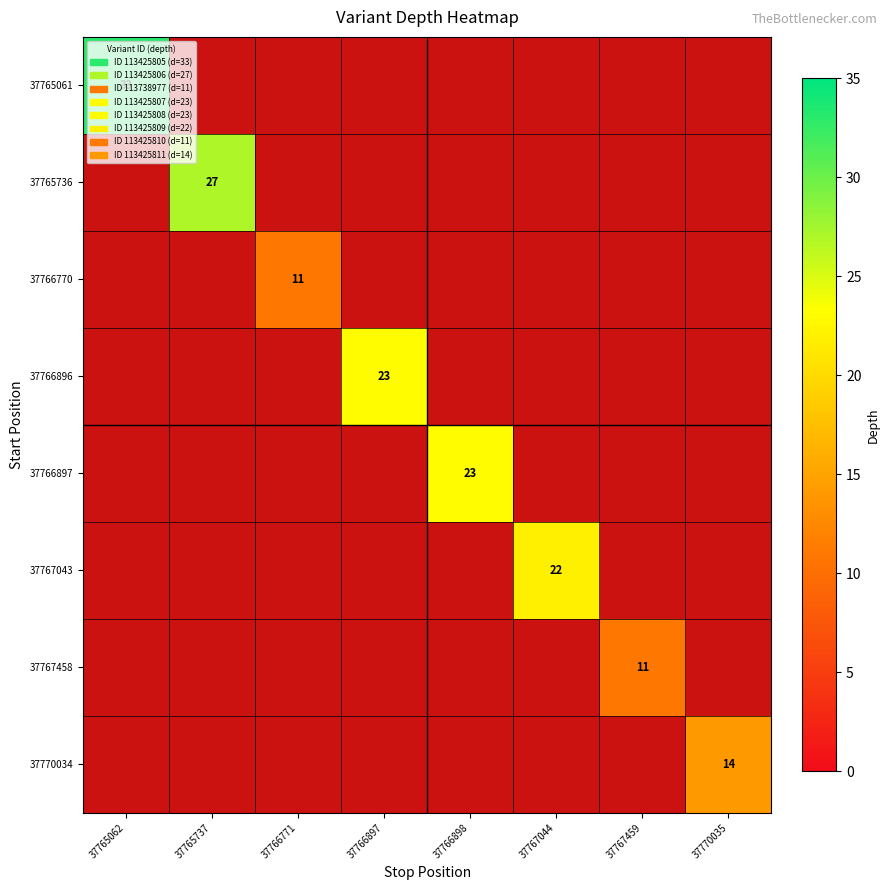

True or false: 37765061 has a value of 56 at 37765062.

False